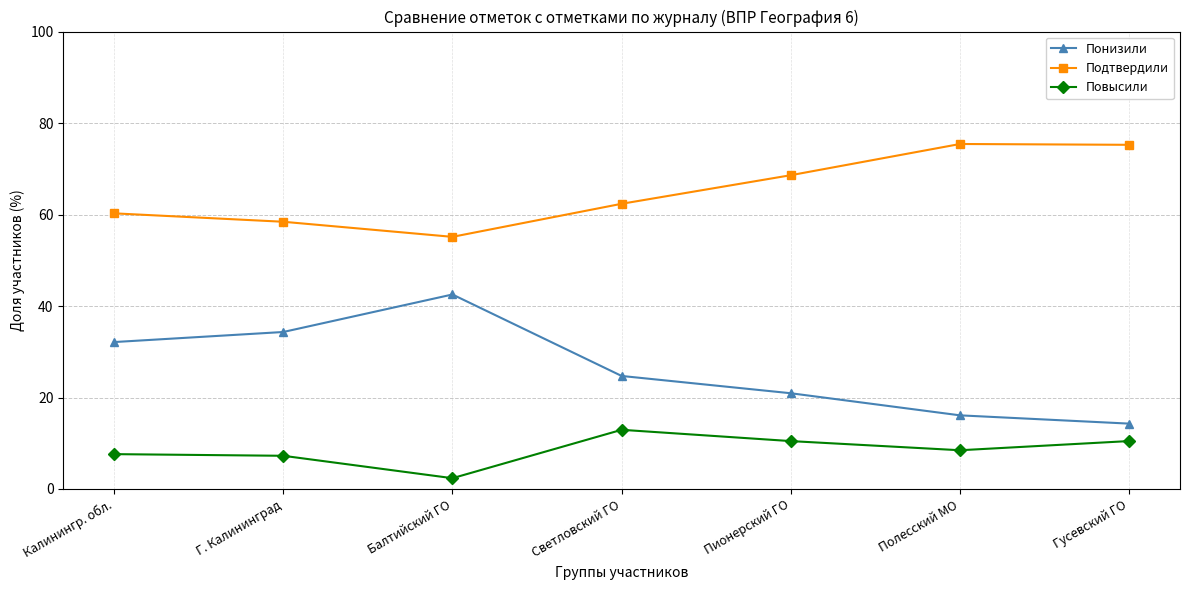

At which label does Подтвердили first exceed 62?

Светловский ГО